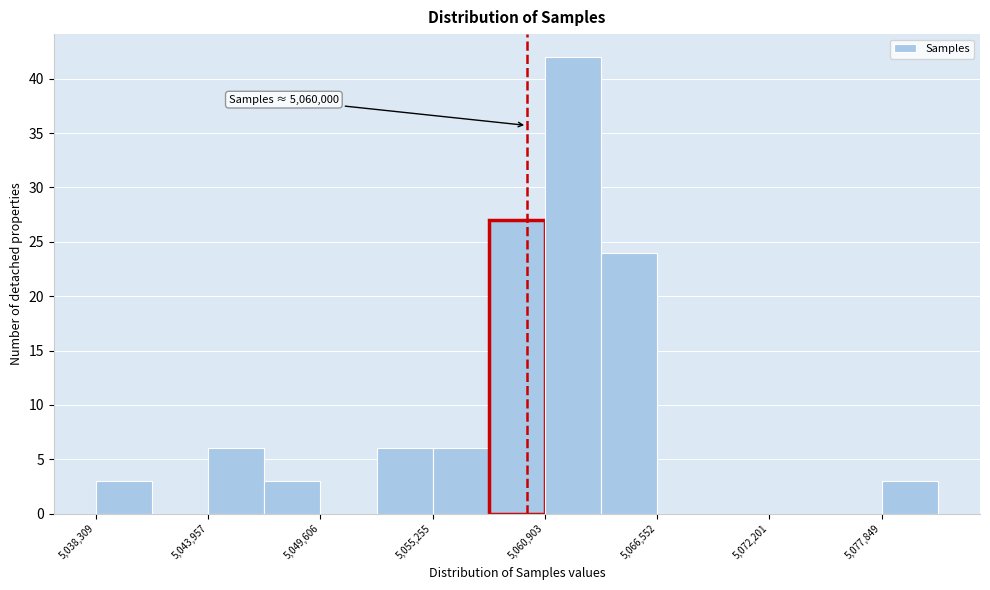

Read against the x-axis, roughly where is the centre of the tallest bar?

5062000